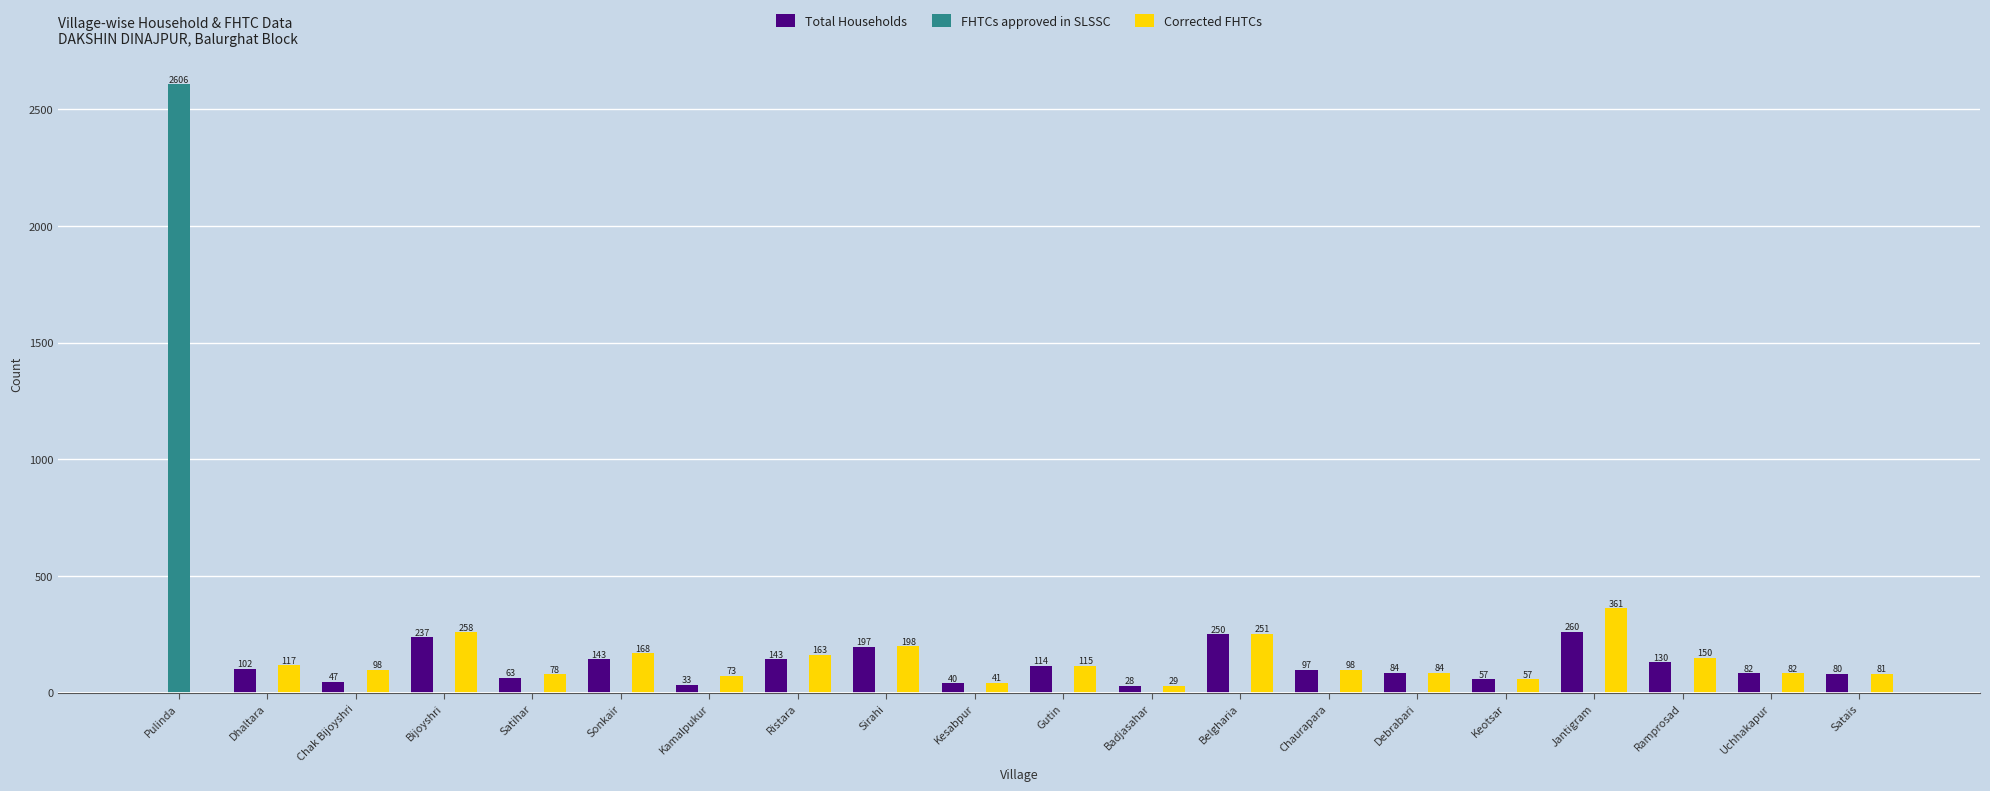

Which series has the largest range (max minus min)?

FHTCs approved in SLSSC